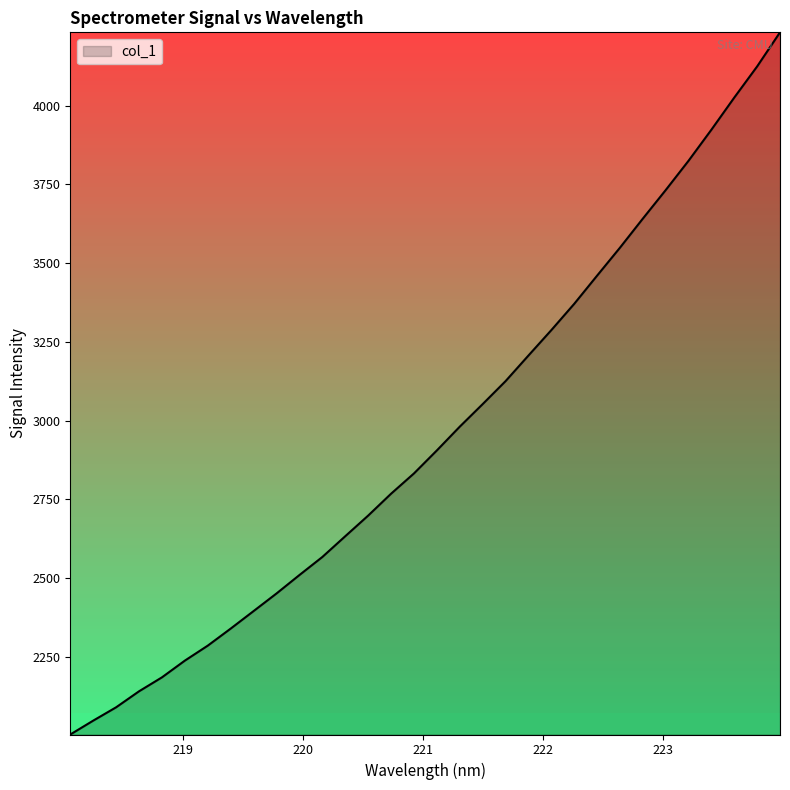

Count the number of categories in the chart.

32